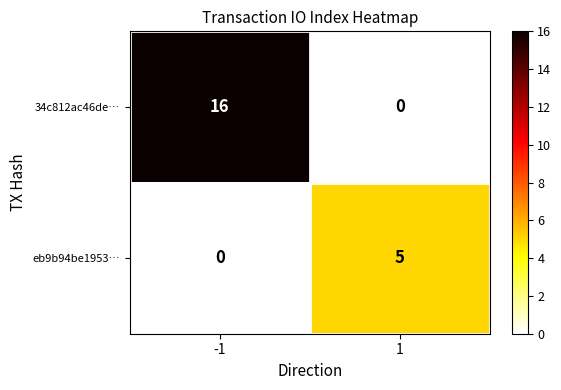

True or false: eb9b94be1953… has a value of 5 at 1.

True